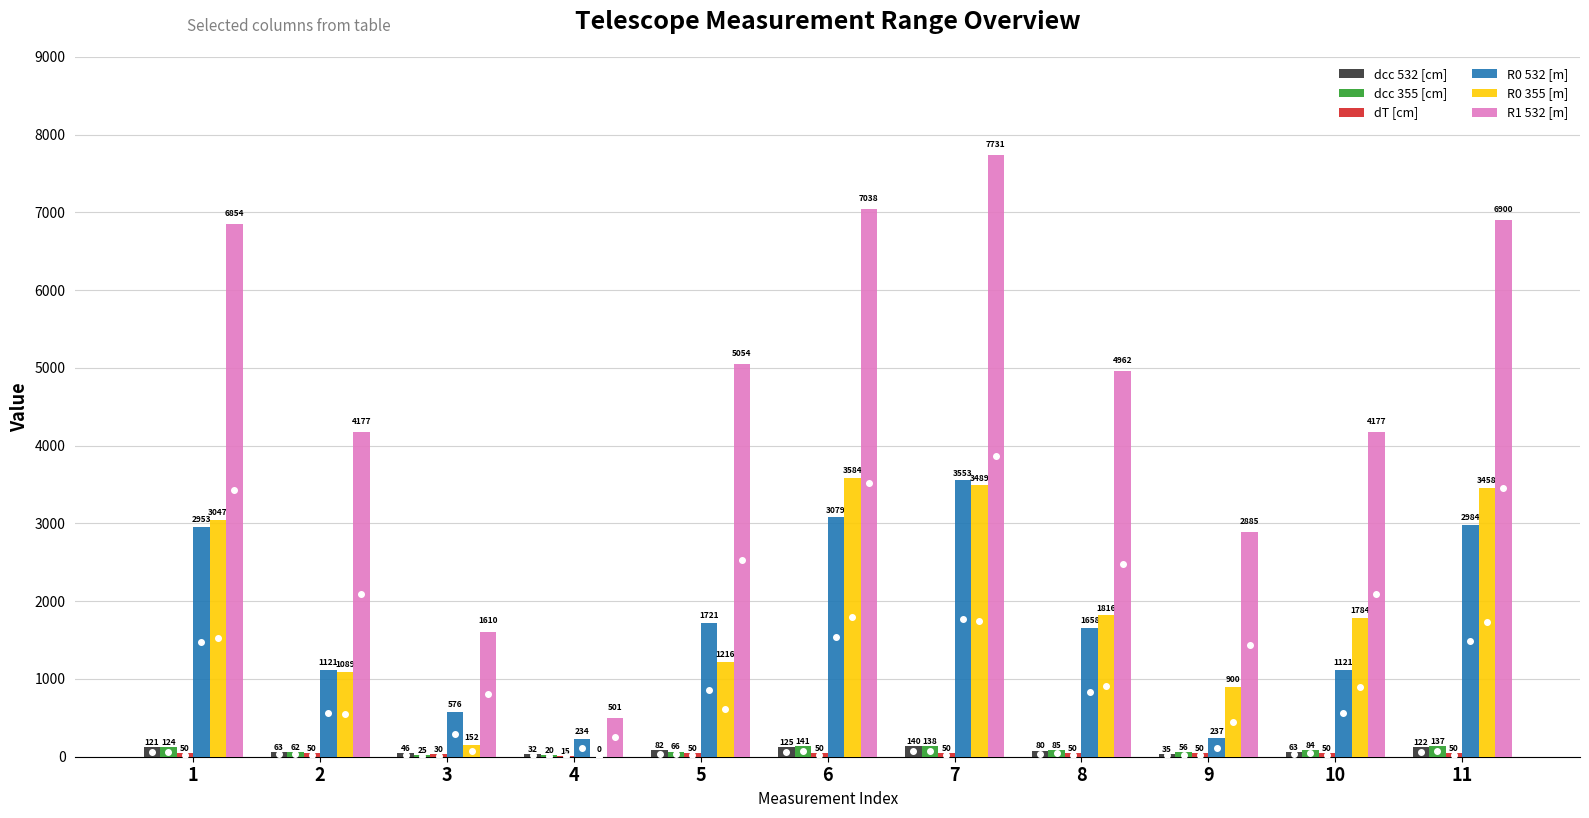

The value of R0 532 [m] at 2 is 1484. True or false?

False